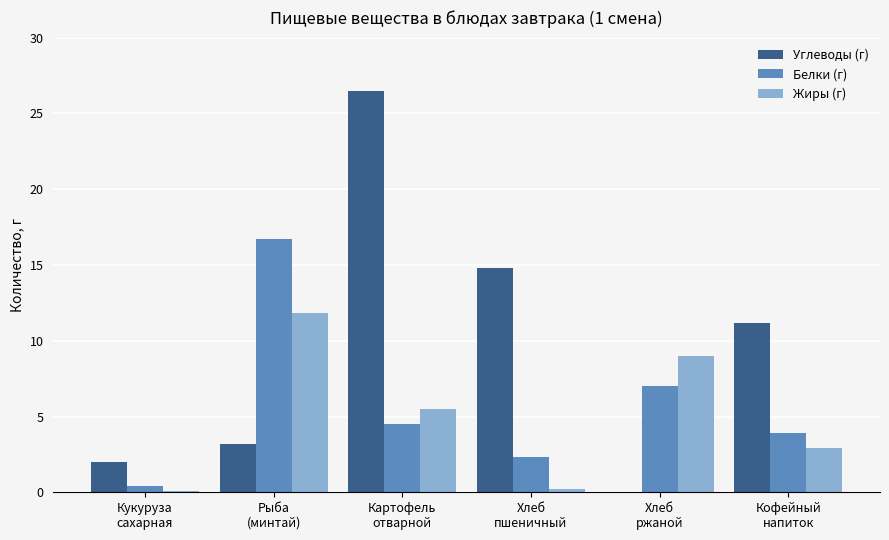

Which series has the largest total across all categories?

Углеводы (г)